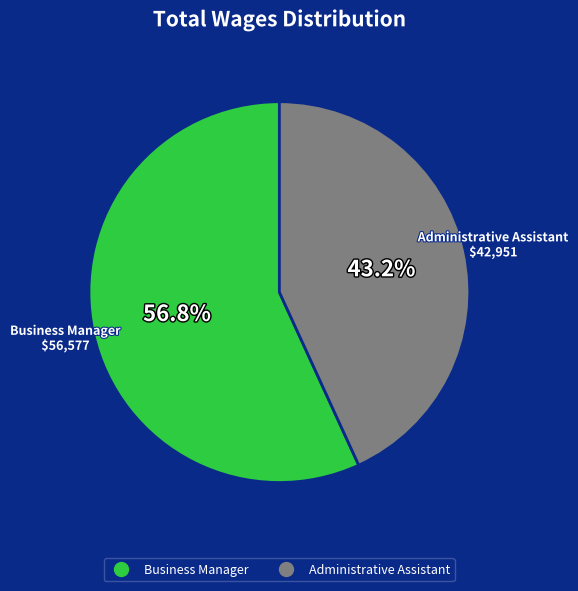

To the nearest percent, what is the difference between the largest and smallest slice percentages?

14%